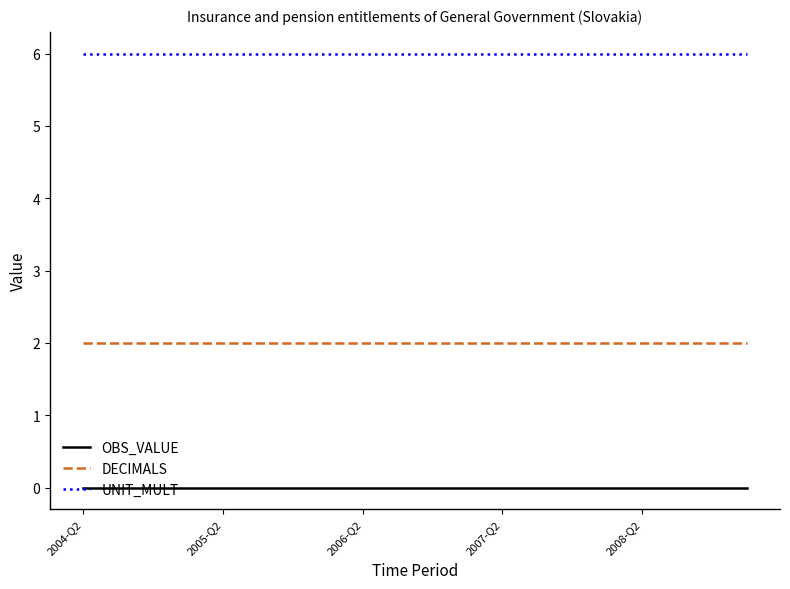

Which series has the largest total across all categories?

UNIT_MULT